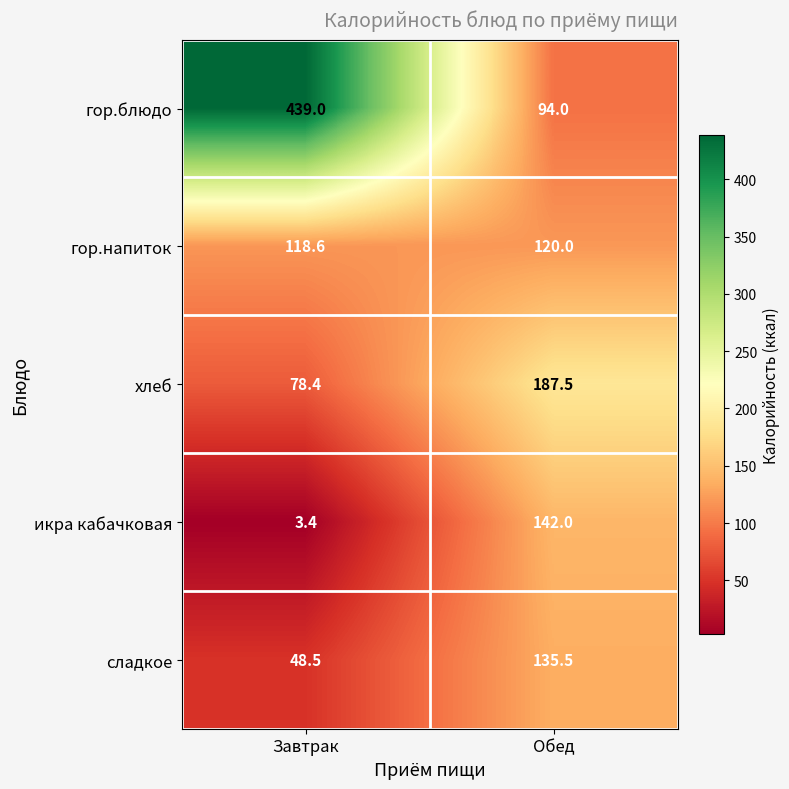

What is the difference between the maximum and minimum values in the хлеб series?

109.1